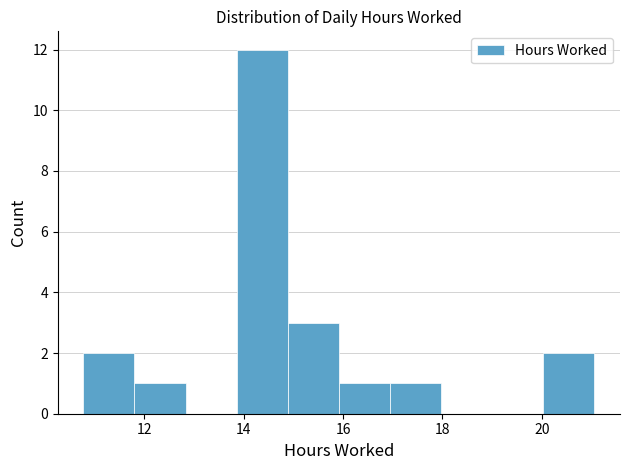

How tall is the bar that spans 14.8 to 16.0 on the x-axis? Neither the bar edges nor the heights are printed on the chart, so give them approximately, as read against the axes.

3